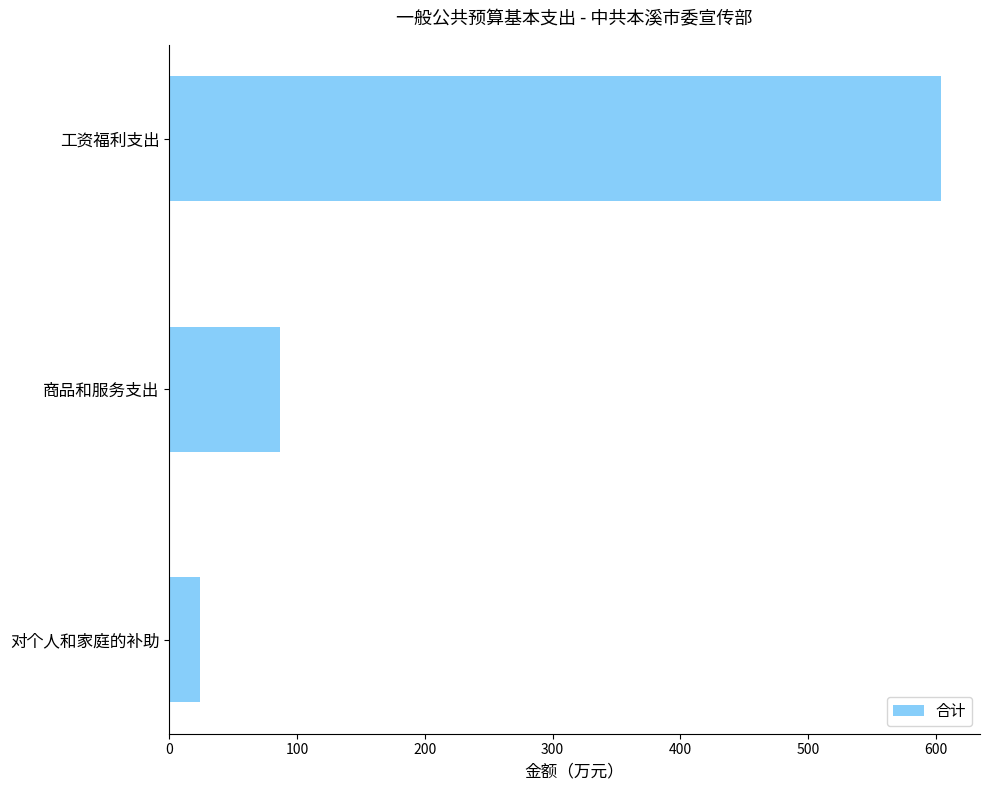

Count the number of categories in the chart.

3